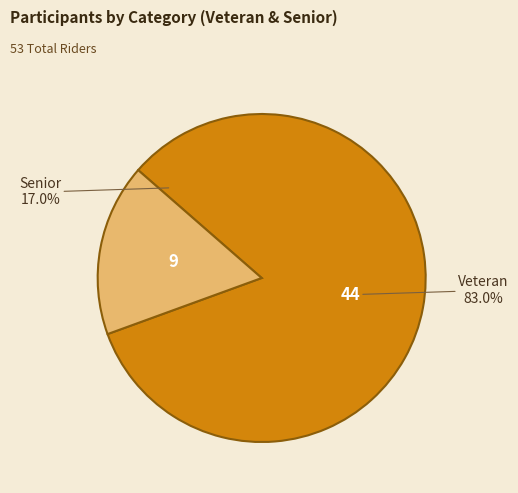

Is there any slice that represents more than half of the pie?

Yes